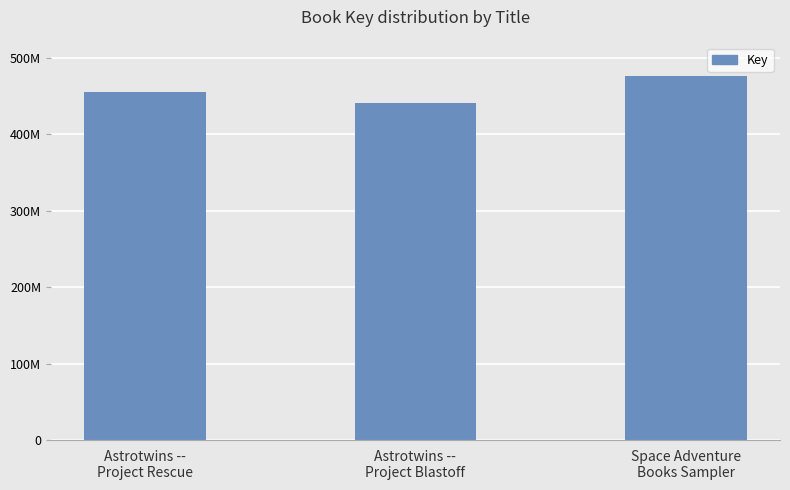

What is the sum of the values at Astrotwins --
Project Blastoff and Space Adventure
Books Sampler?

915870927